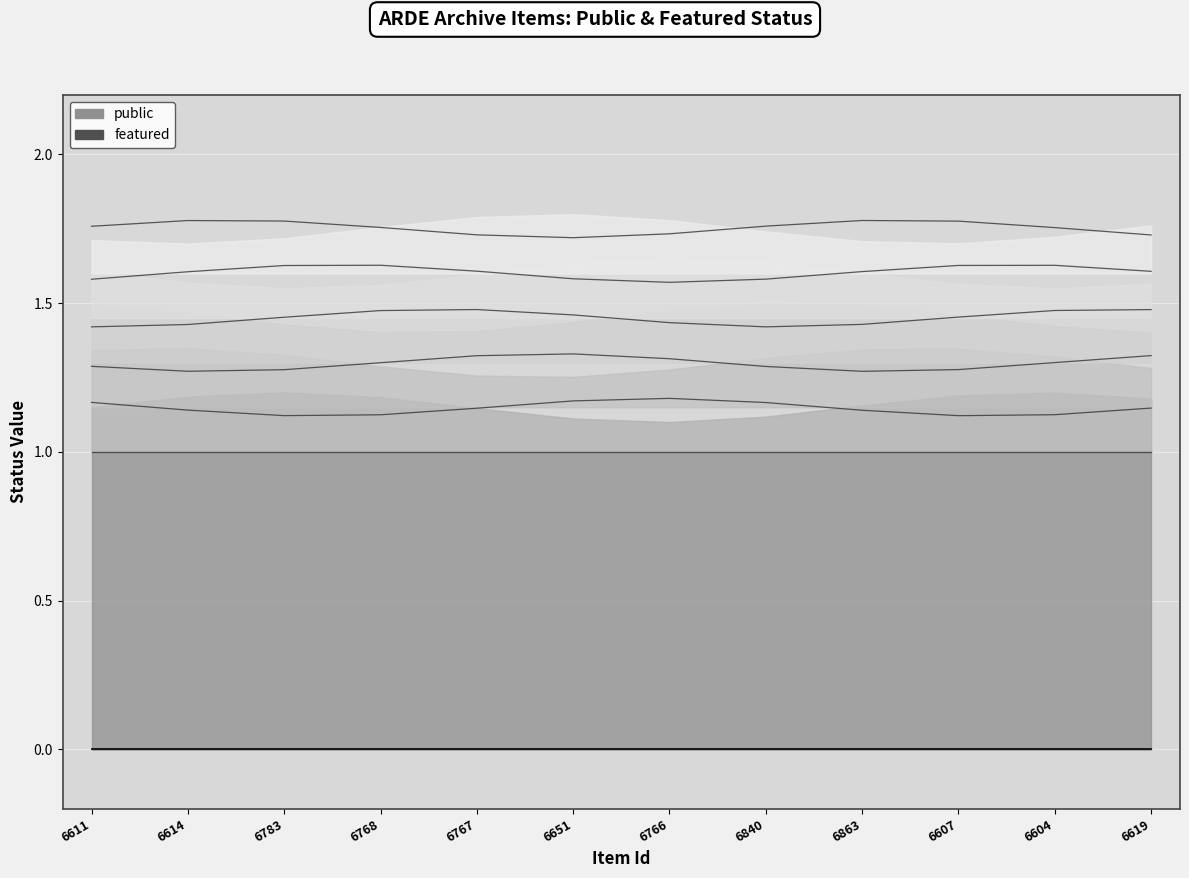

Reading left to right, transcribe all the data shown in this chart.

public: 1	1	1	1	1	1	1	1	1	1	1	1
featured: 0	0	0	0	0	0	0	0	0	0	0	0